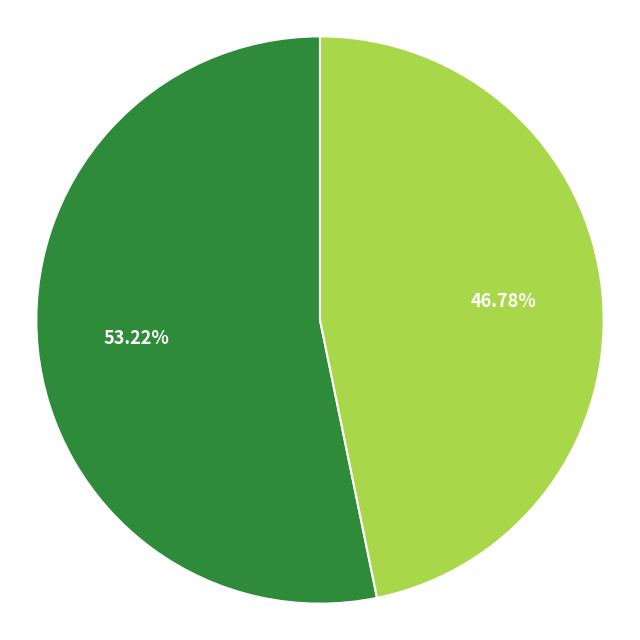

How many slices are in this pie chart?

2